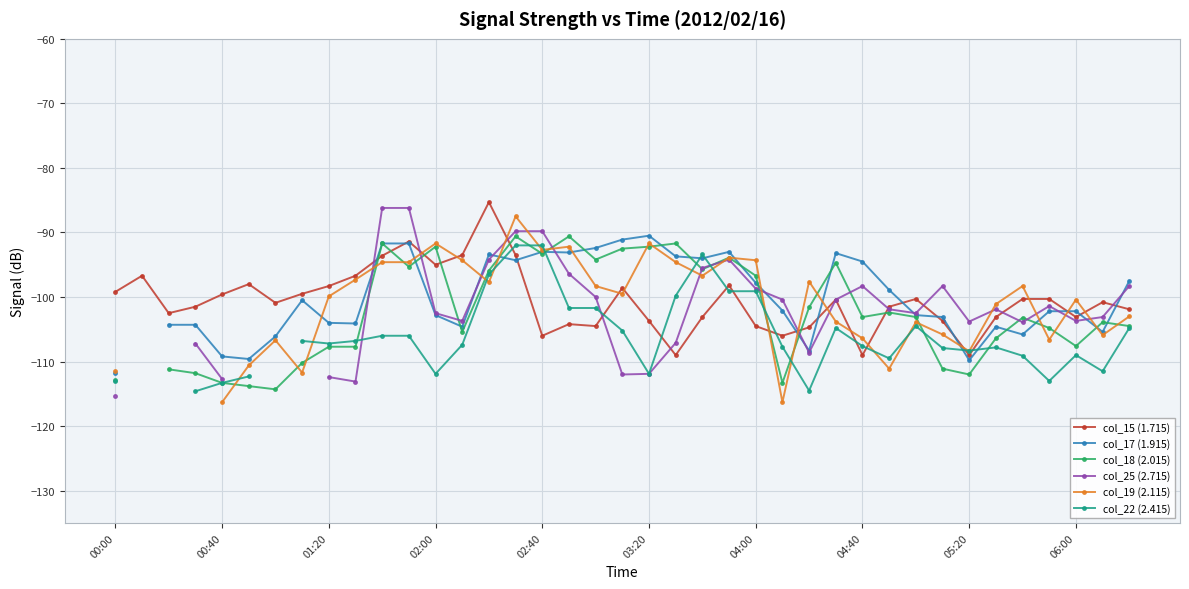

What is the maximum value shown in the chart?

-85.3